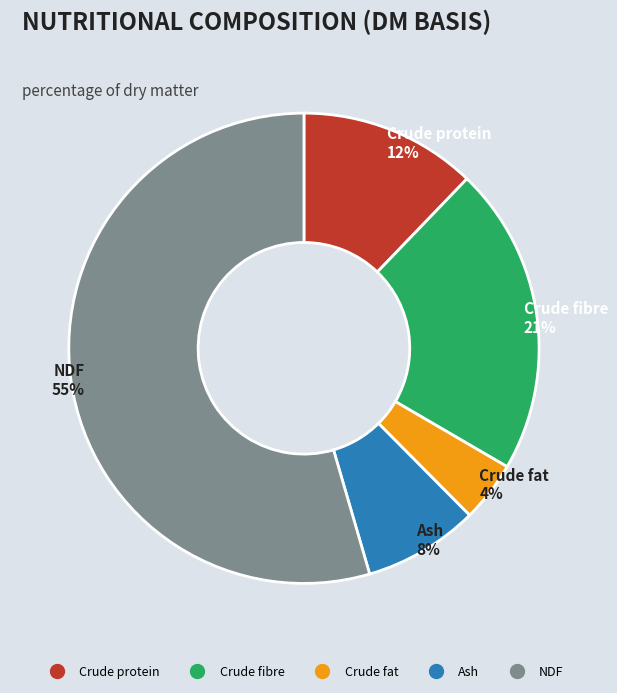

Do Crude fat and NDF together represent more than half of the pie?

Yes